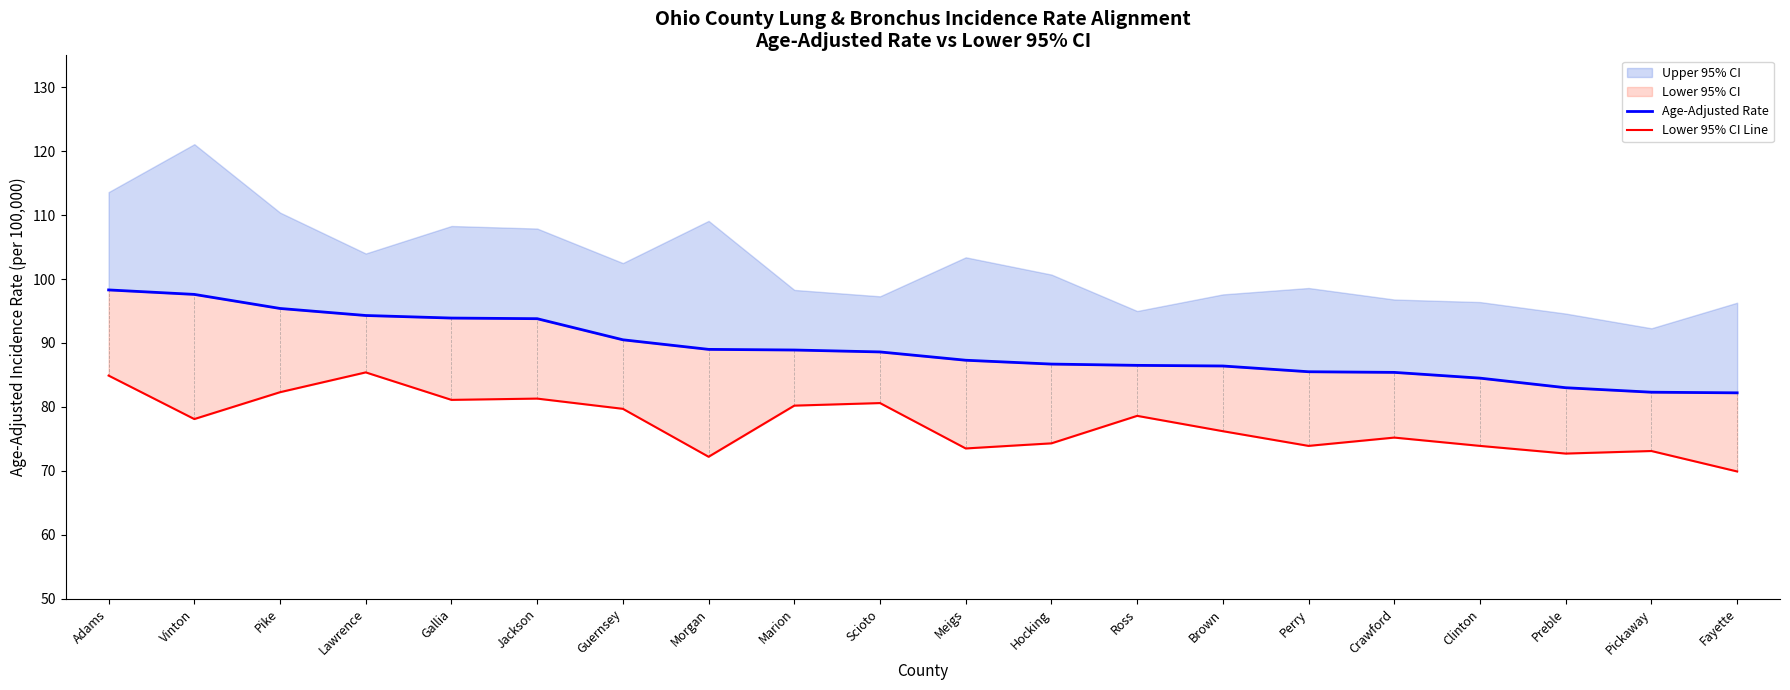

True or false: Age-Adjusted Rate and Lower 95% CI Line cross at least once.

False